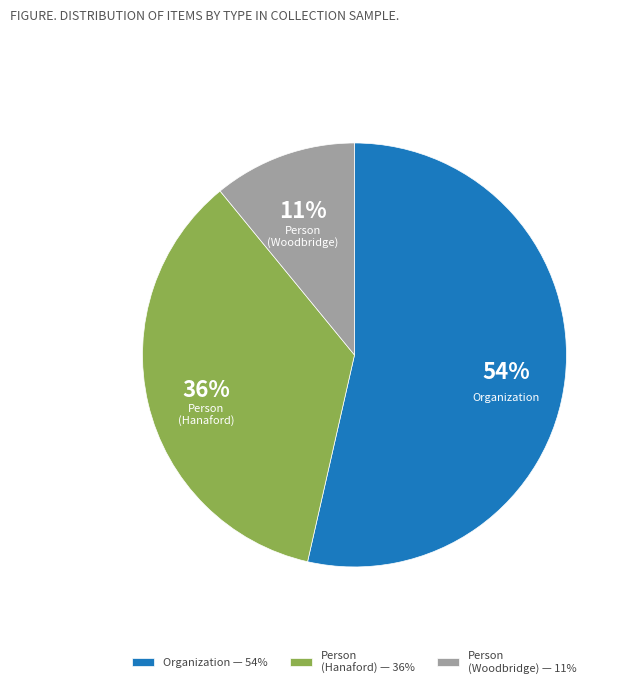

What is the smallest slice in the pie chart?

Person (Woodbridge)